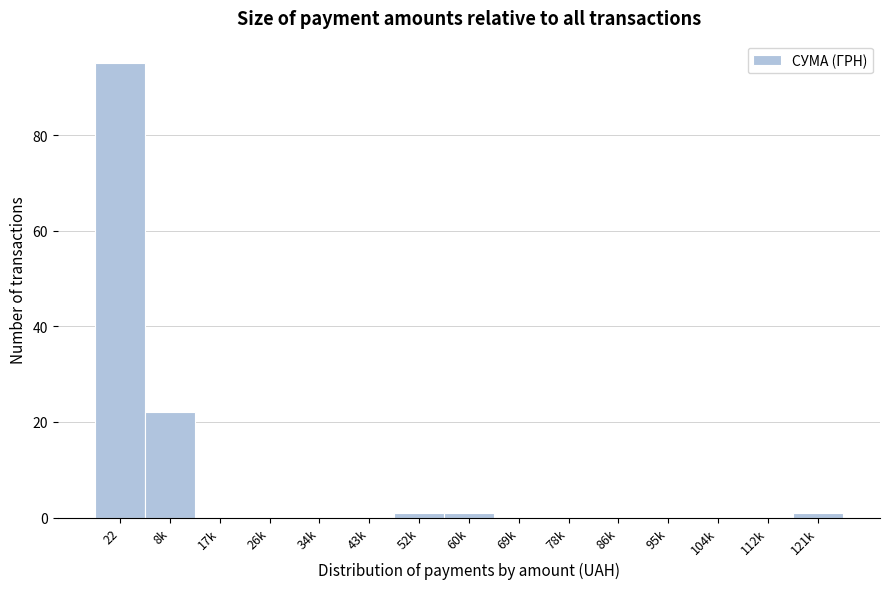

Reading right to left, what are all the values shown in this chart?

121k=1	112k=0	104k=0	95k=0	86k=0	78k=0	69k=0	60k=1	52k=1	43k=0	34k=0	26k=0	17k=0	8k=22	22=95